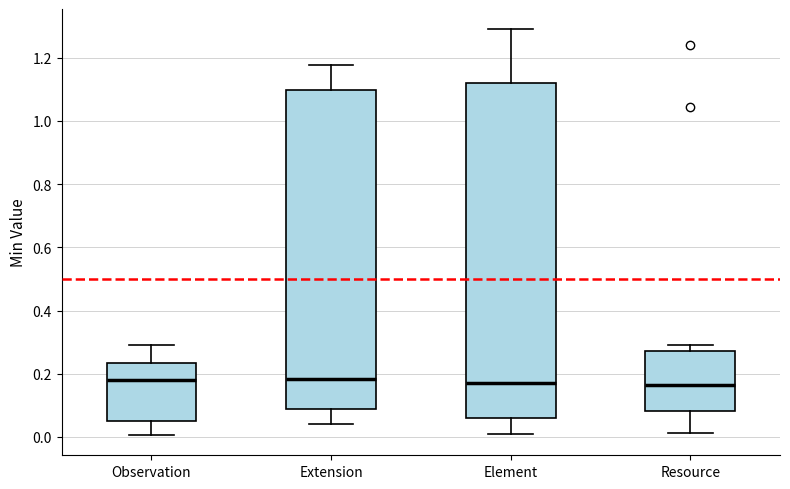

Which box is the tallest, from its lower edge to its upper edge?

Element